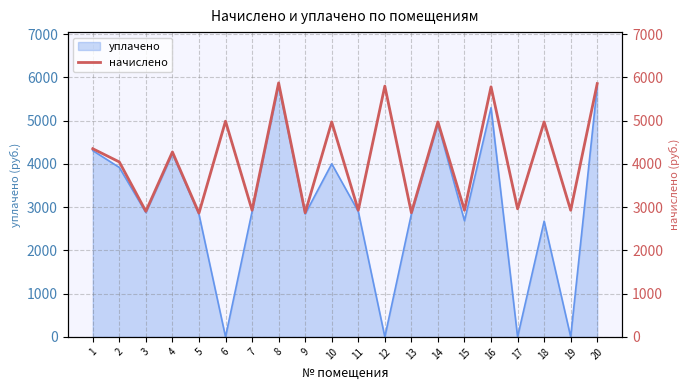

True or false: the data shows 2926.9 at 7.

True